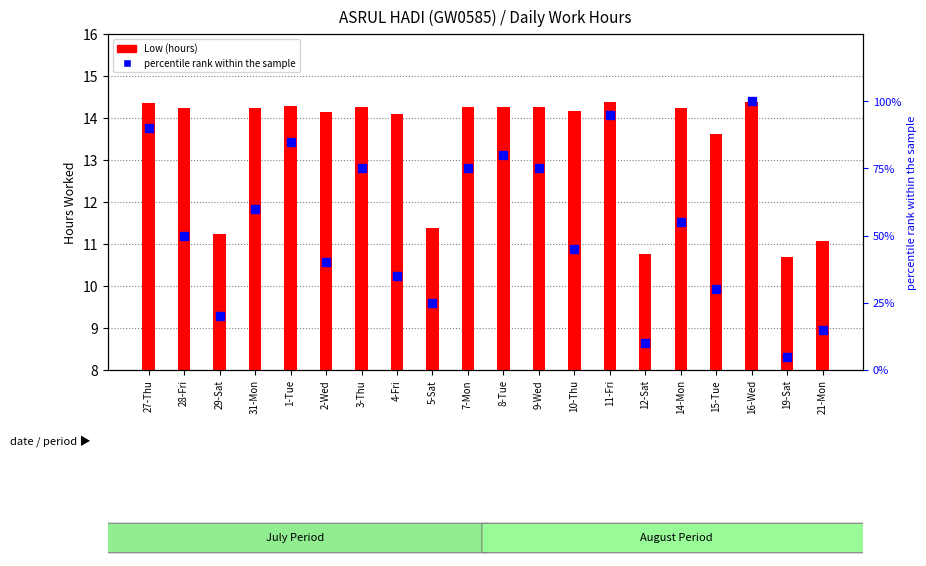

Which series has the largest Y range (max minus min)?

percentile rank within the sample